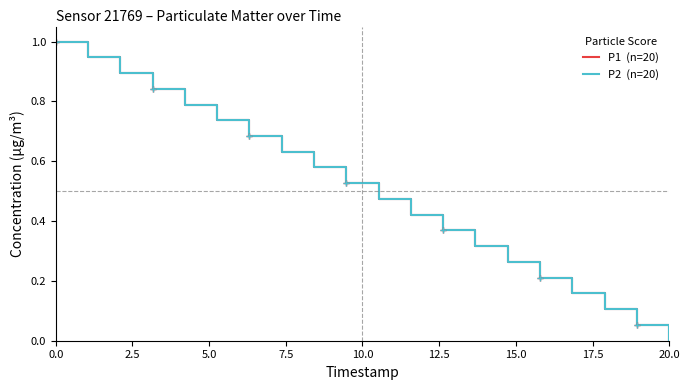

Does the chart display data point markers on the line(s)?

No